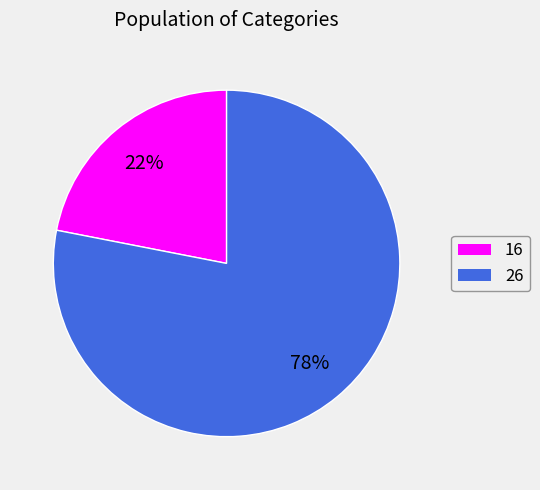

To the nearest percent, what portion does 26 represent?

78%